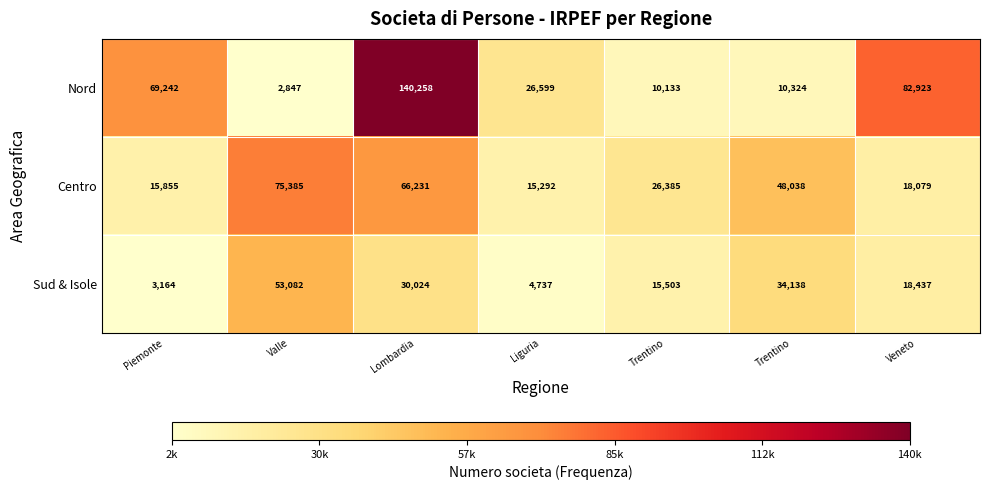

How many data points does each series have?

7